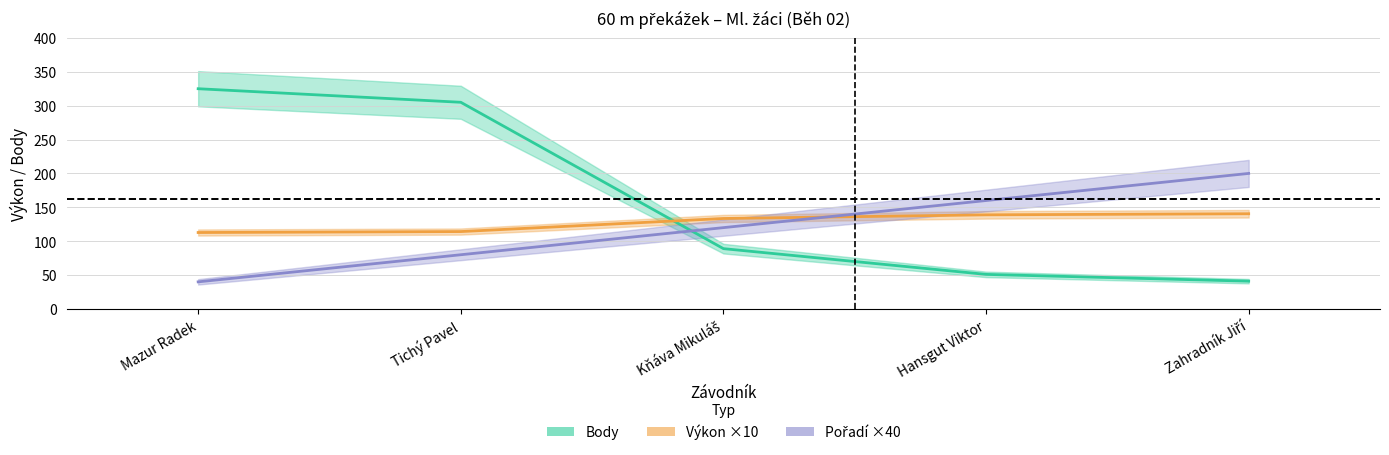

How many times do Výkon ×10 and Pořadí ×40 cross each other?

1